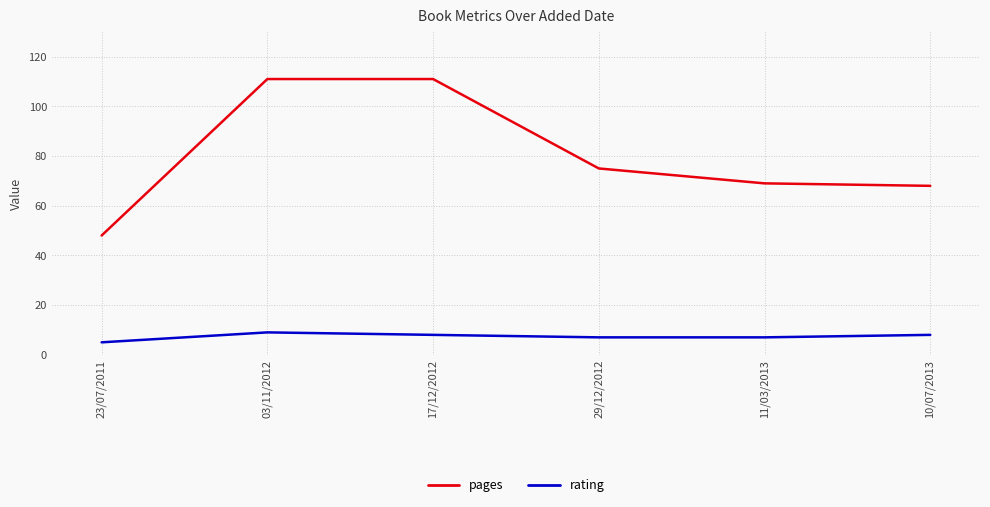

Reading left to right, what are all the values shown in this chart?

pages: 23/07/2011=48	03/11/2012=111	17/12/2012=111	29/12/2012=75	11/03/2013=69	10/07/2013=68
rating: 23/07/2011=5	03/11/2012=9	17/12/2012=8	29/12/2012=7	11/03/2013=7	10/07/2013=8